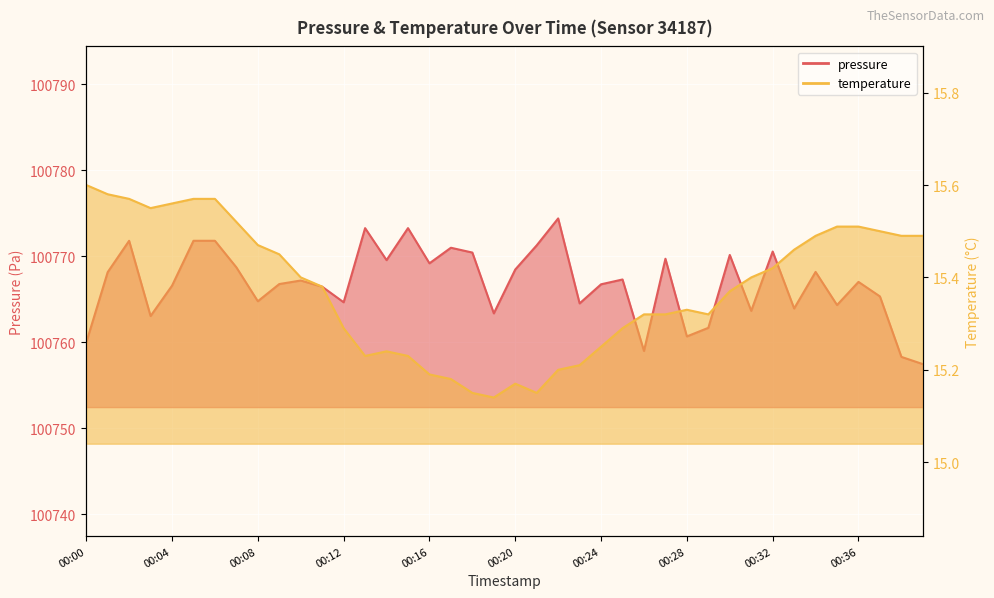

How many interior local peaks does the pressure series have?

12